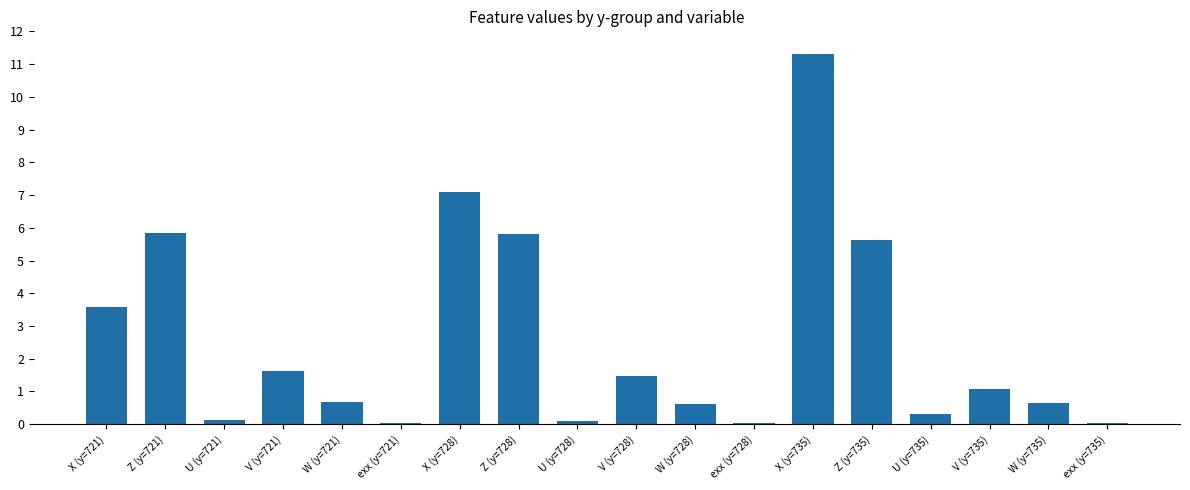

What is the change in value from V (y=721) to X (y=728)?

+5.5